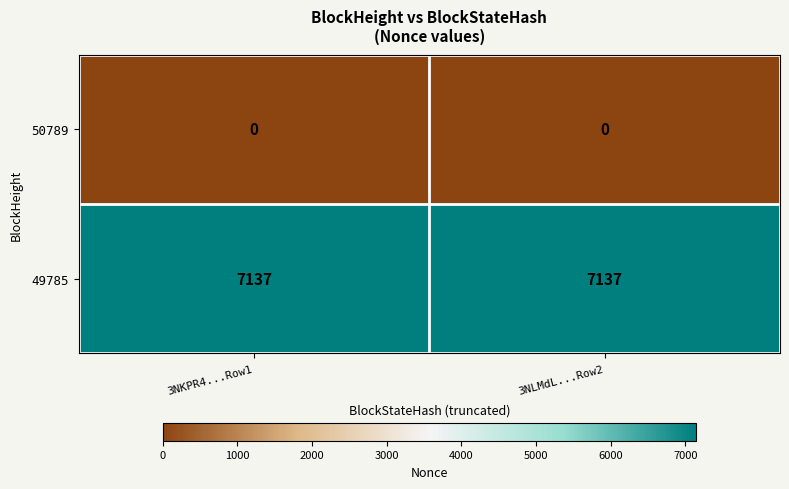

What is the total value across all series at 3NLMdL...Row2?

7137